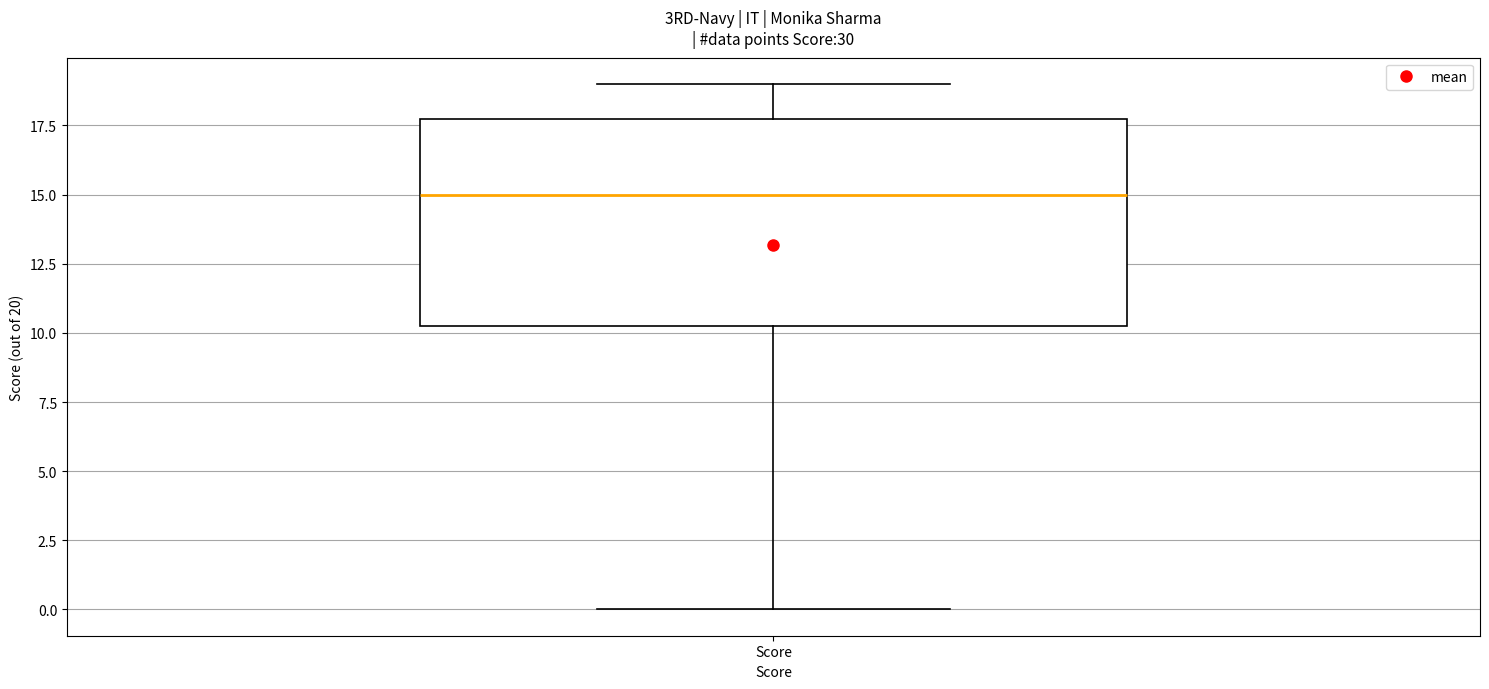

Where does the upper whisker of the box for Score end on the y-axis? The values are not printed on the chart, so give them approximately, as read against the axis.

19.0